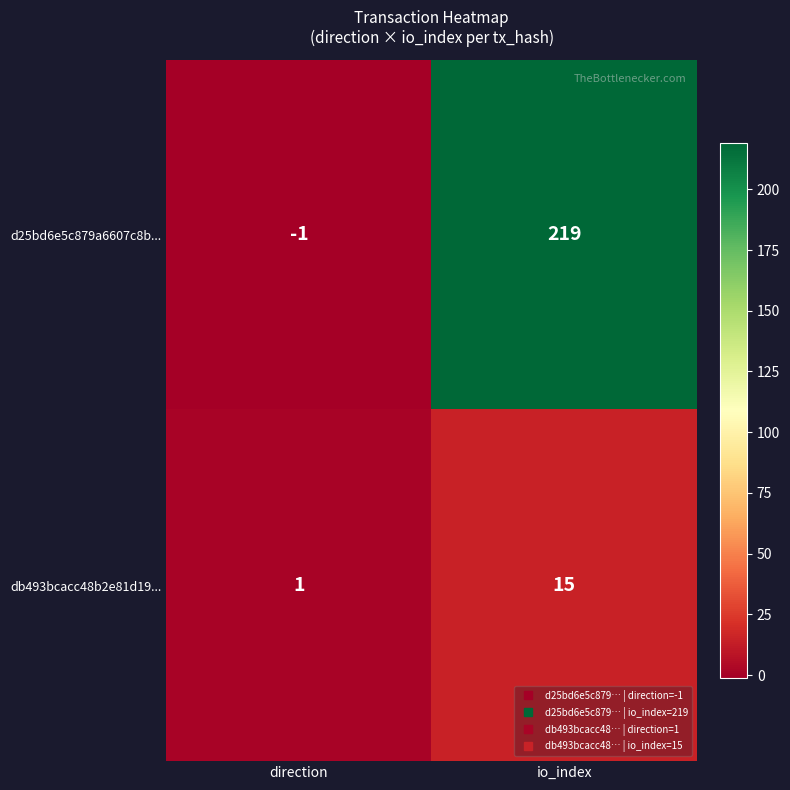

What is the difference between the maximum and minimum values in the d25bd6e5c879a6607c8b... series?

220